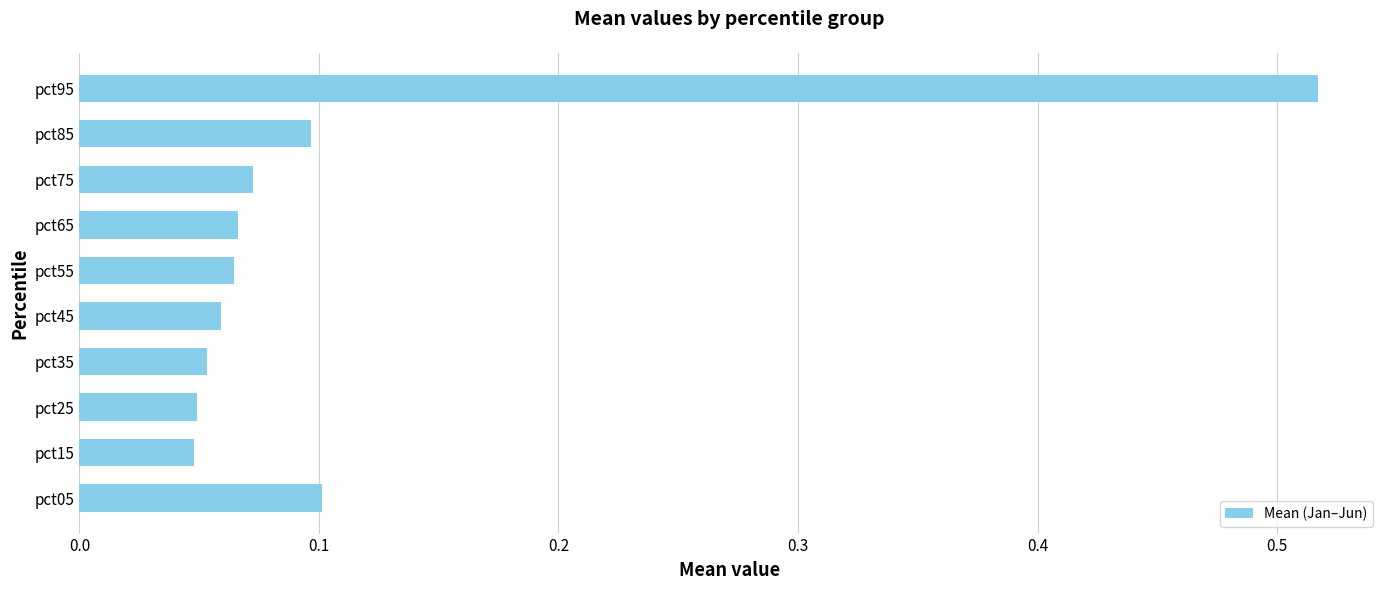

Which label corresponds to the largest value in the chart?

pct95